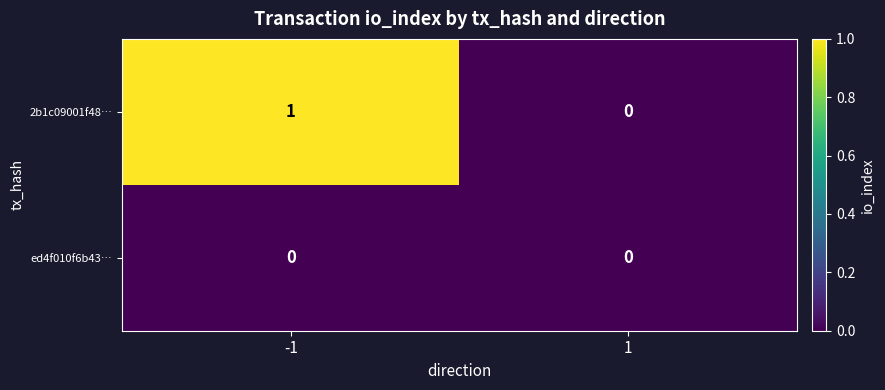

Rank the series by their maximum value, from lowest to highest.

ed4f010f6b43…, 2b1c09001f48…